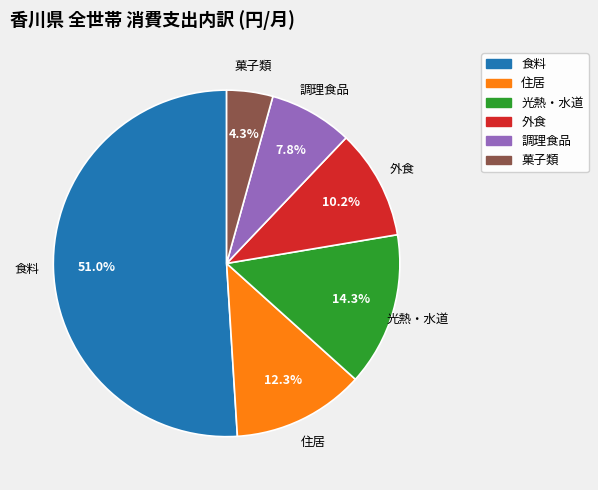

What is the ratio of the value at 外食 to the value at 菓子類?

2.4